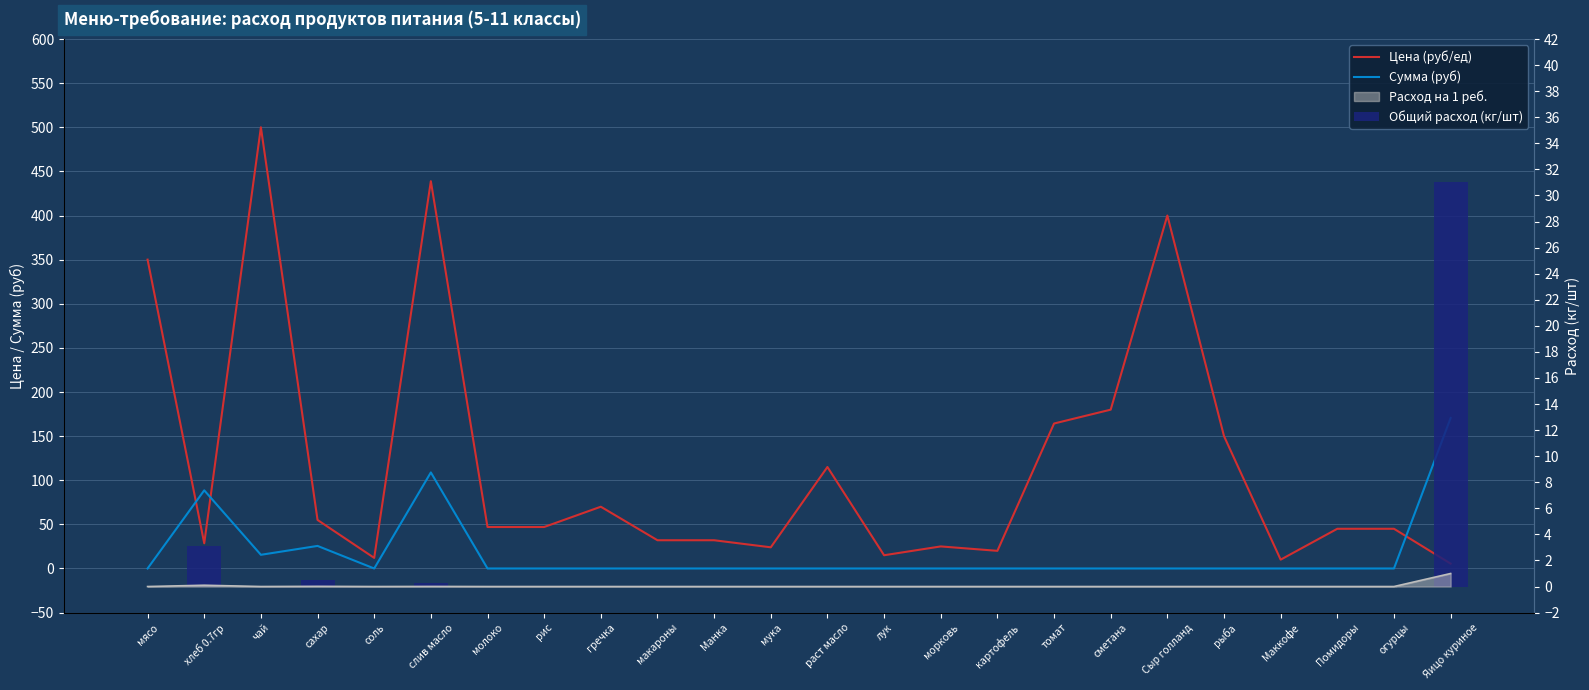

What is the difference between the maximum and second lowest values in the Цена (руб/ед) series?

490.0